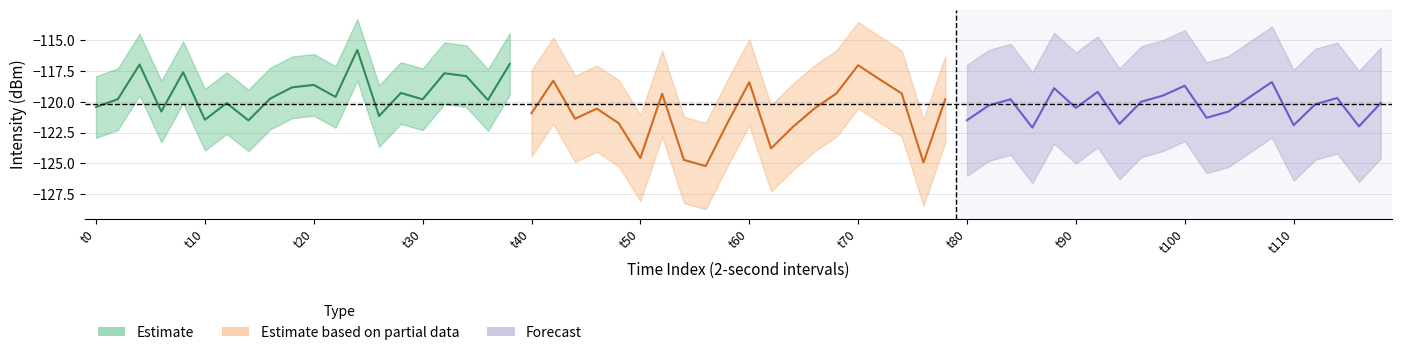

Rank the series by their average value, from lowest to highest.

Estimate based on partial data, Forecast, Estimate